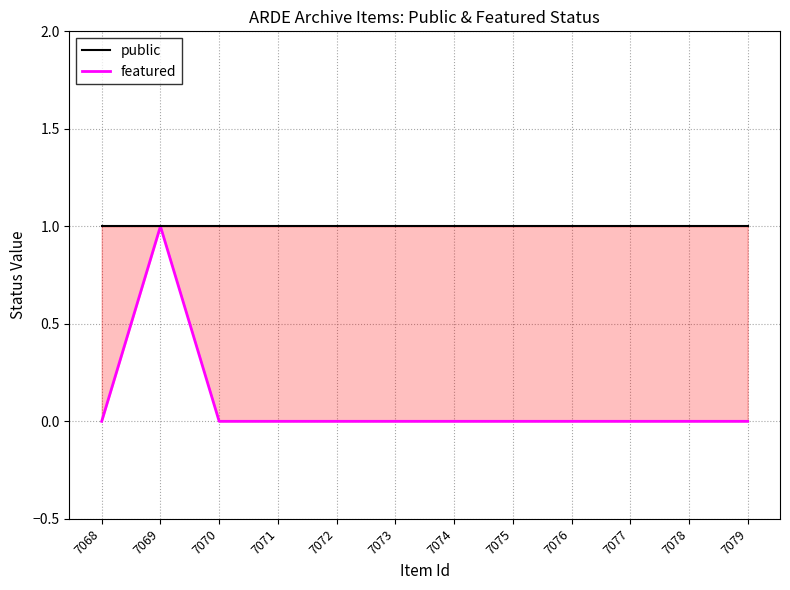

True or false: featured and public intersect in this chart.

False